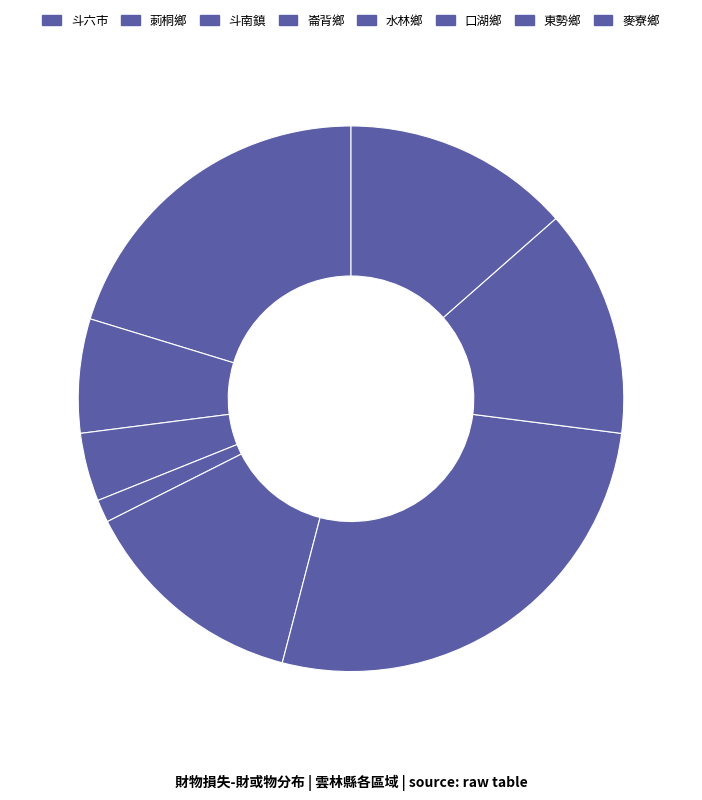

Count the number of slices in the pie.

8